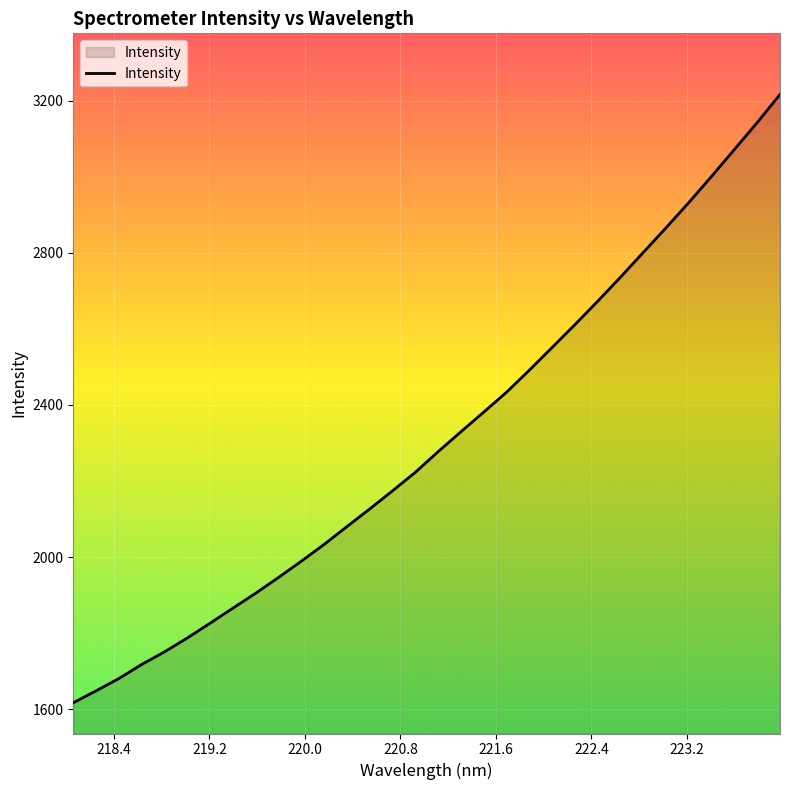

What is the maximum value shown in the chart?

3216.7